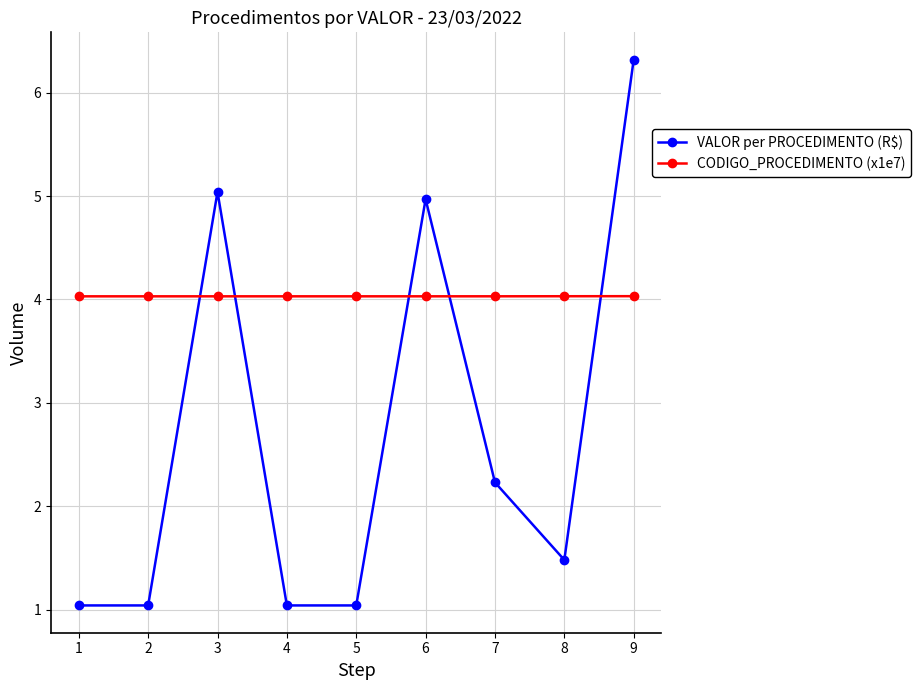

How many lines are shown in the chart?

2